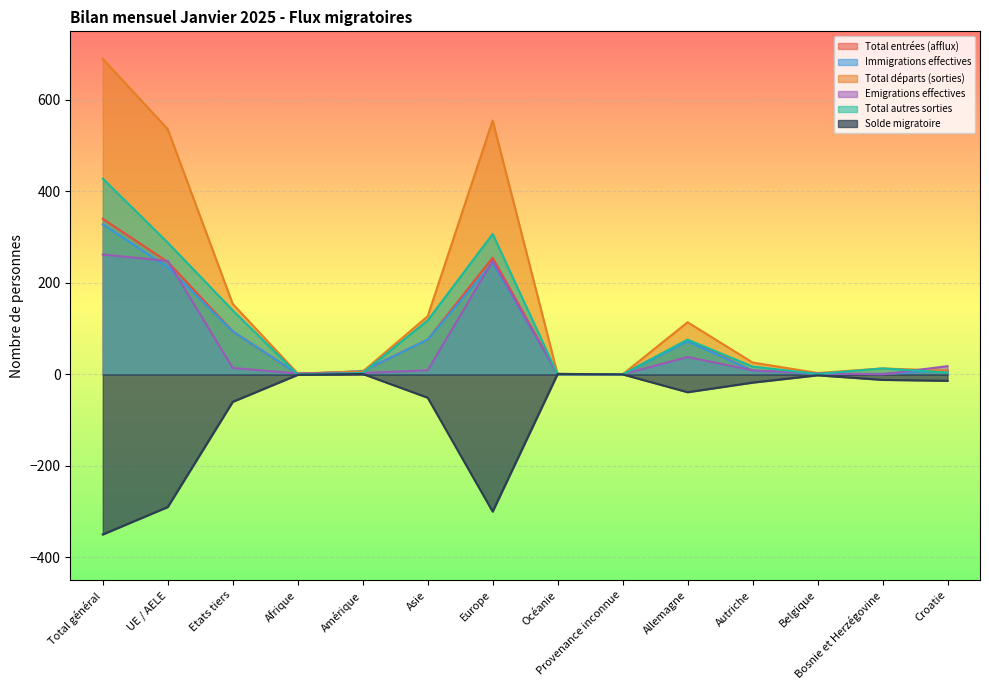

At which category does Immigrations effectives reach its first local valley?

Afrique